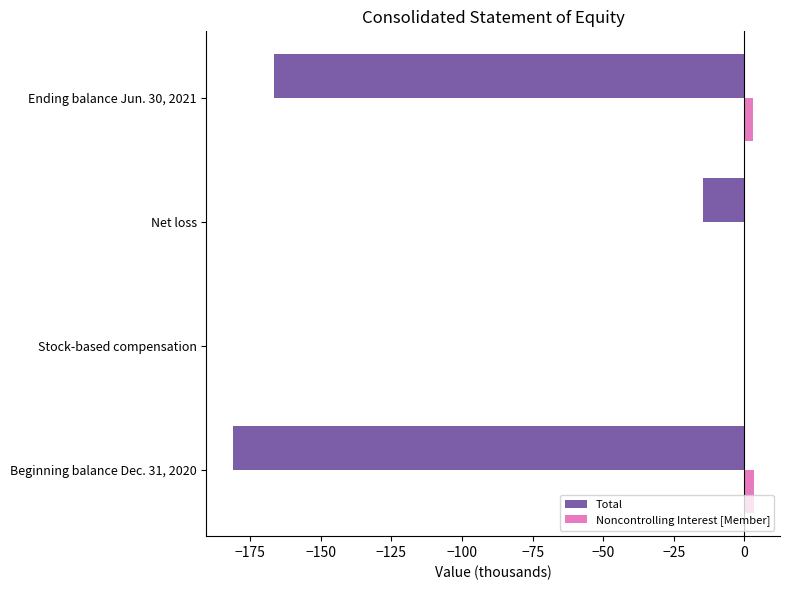

Which series has the largest total across all categories?

Noncontrolling Interest [Member]